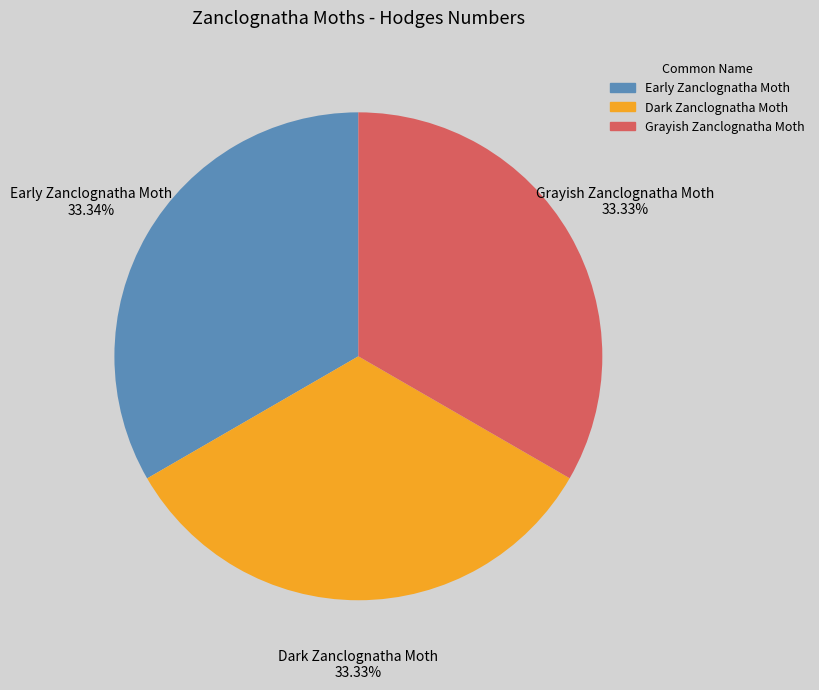

What is the ratio of the value at Dark Zanclognatha Moth to the value at Early Zanclognatha Moth?

1.0